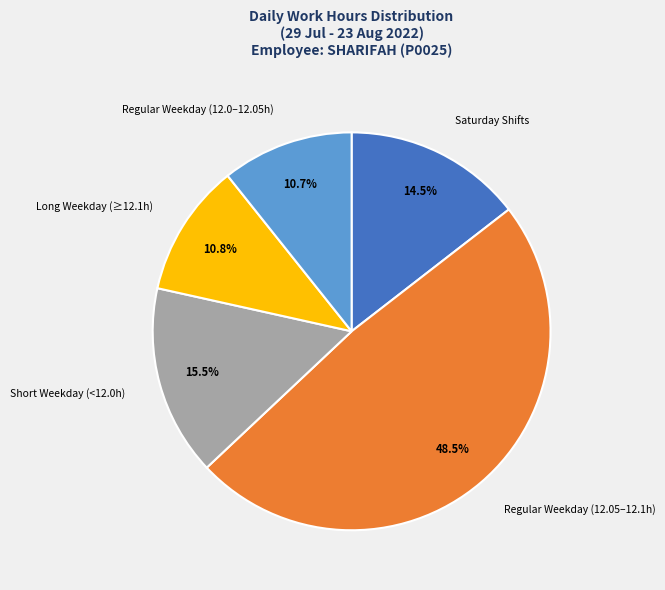

What is the ratio of the value at Saturday Shifts to the value at Regular Weekday (12.05–12.1h)?

0.3